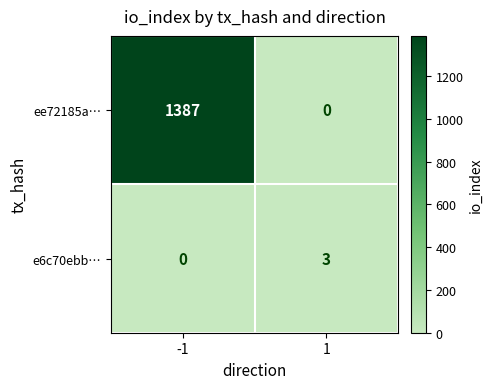

What is the maximum value shown in the chart?

1387